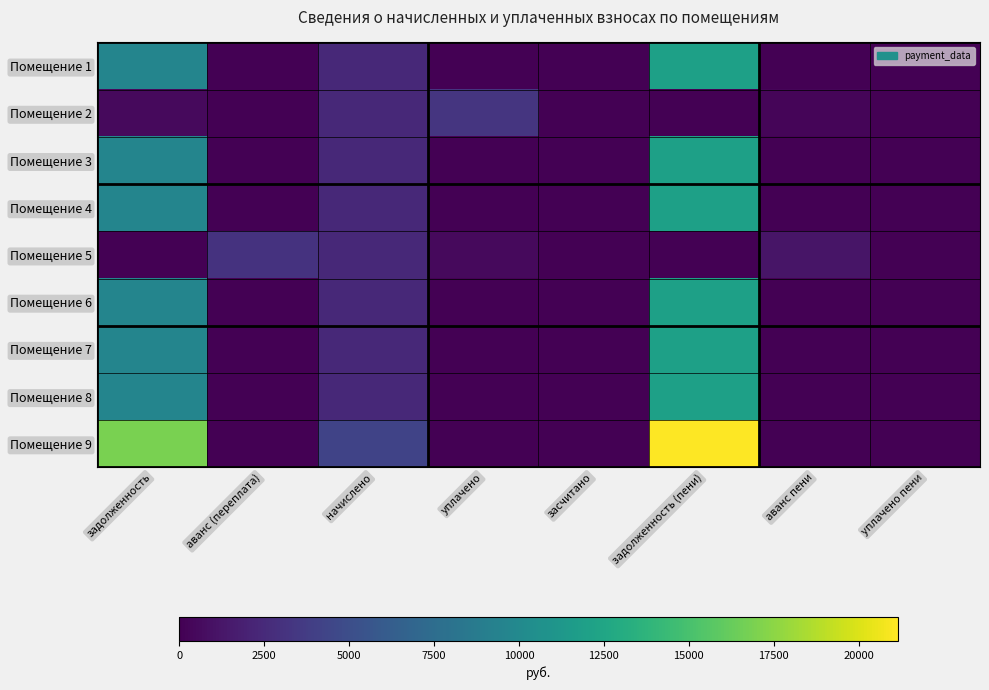

Which series has the largest total across all categories?

Помещение 9